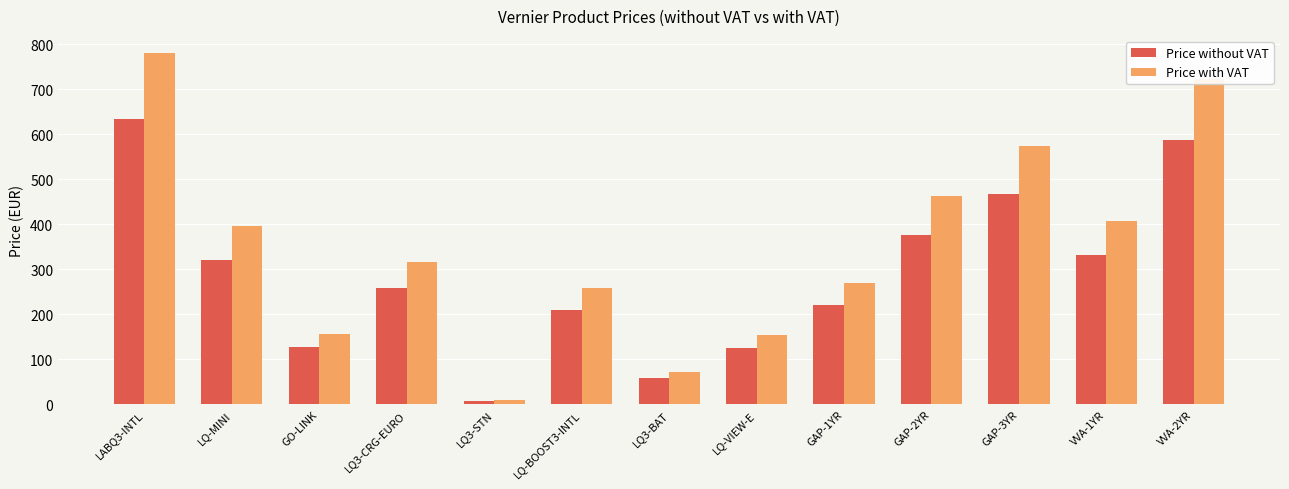

Which series has the widest spread of values?

Price with VAT